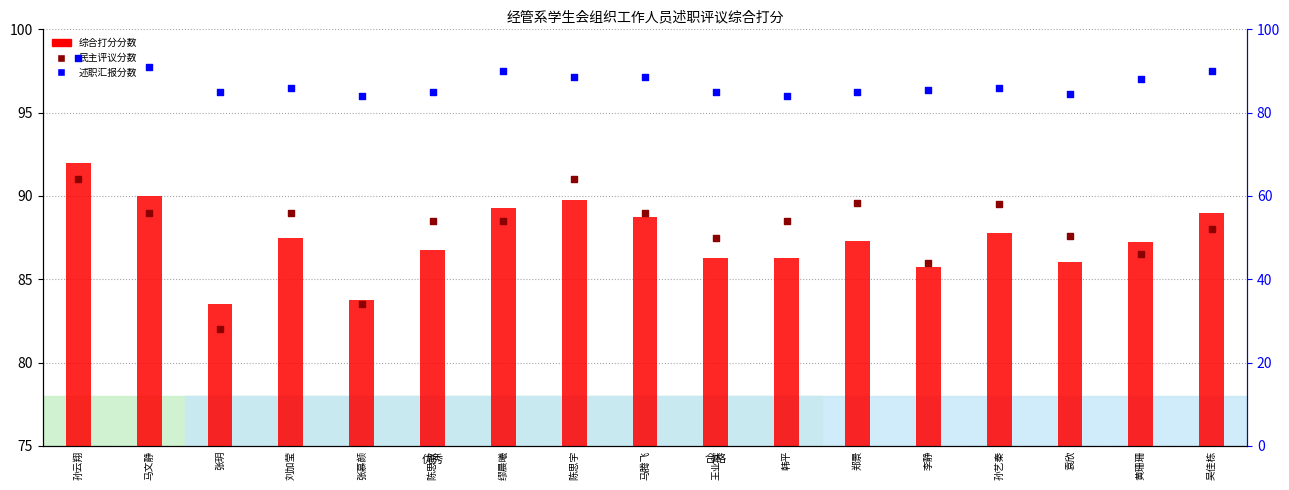

At how many categories does at least one series exceed 83?

17